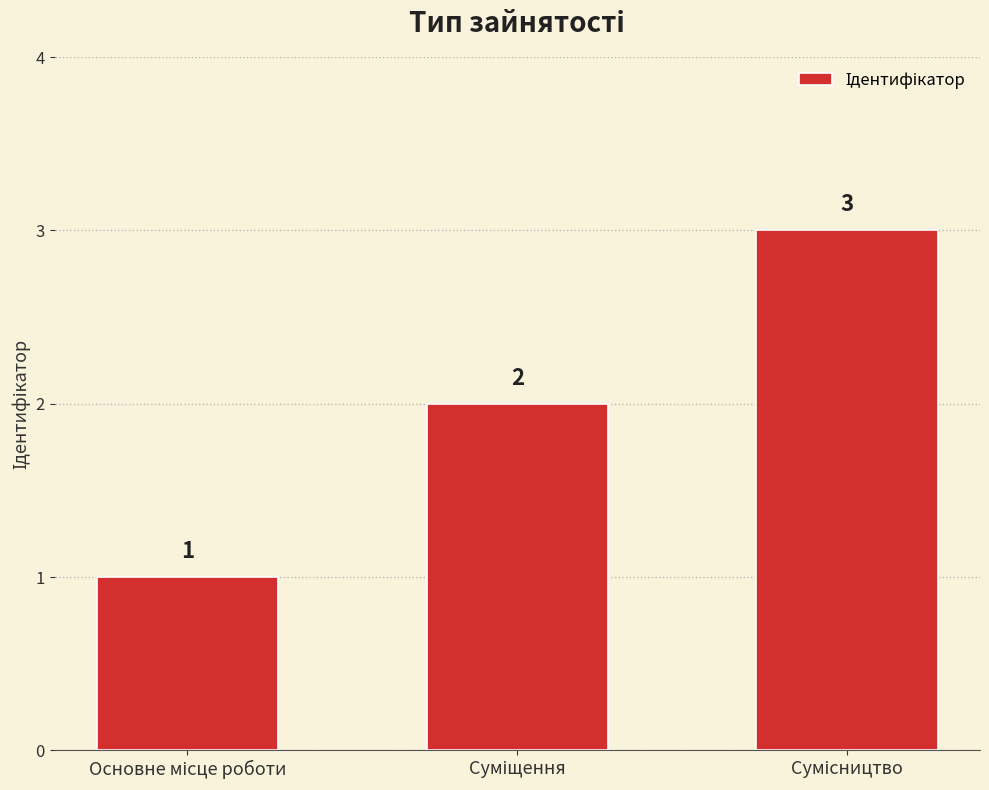

What is the greatest value displayed?

3